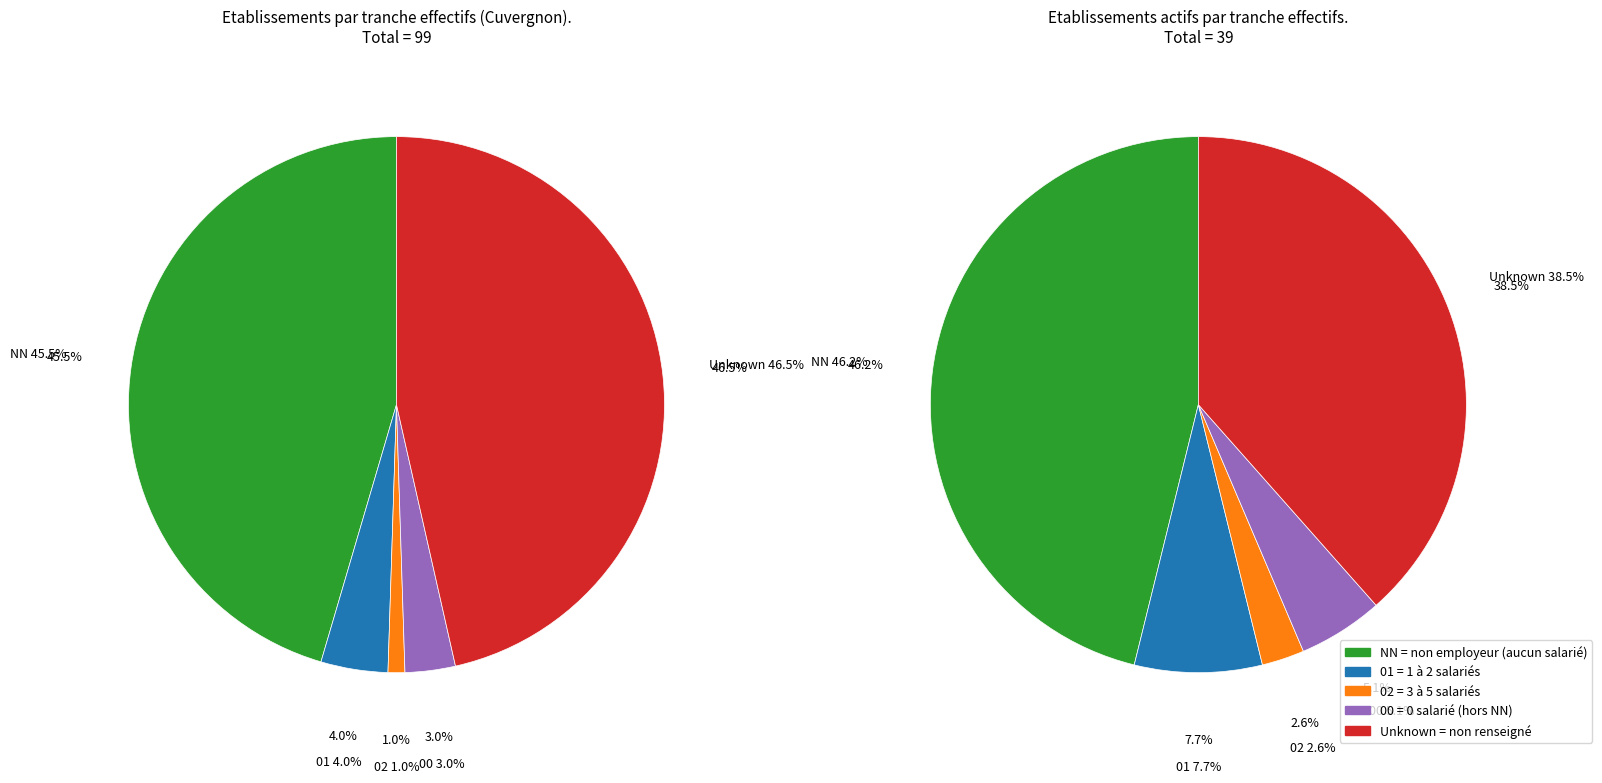

What percentage is NOT represented by 00?

97.0%